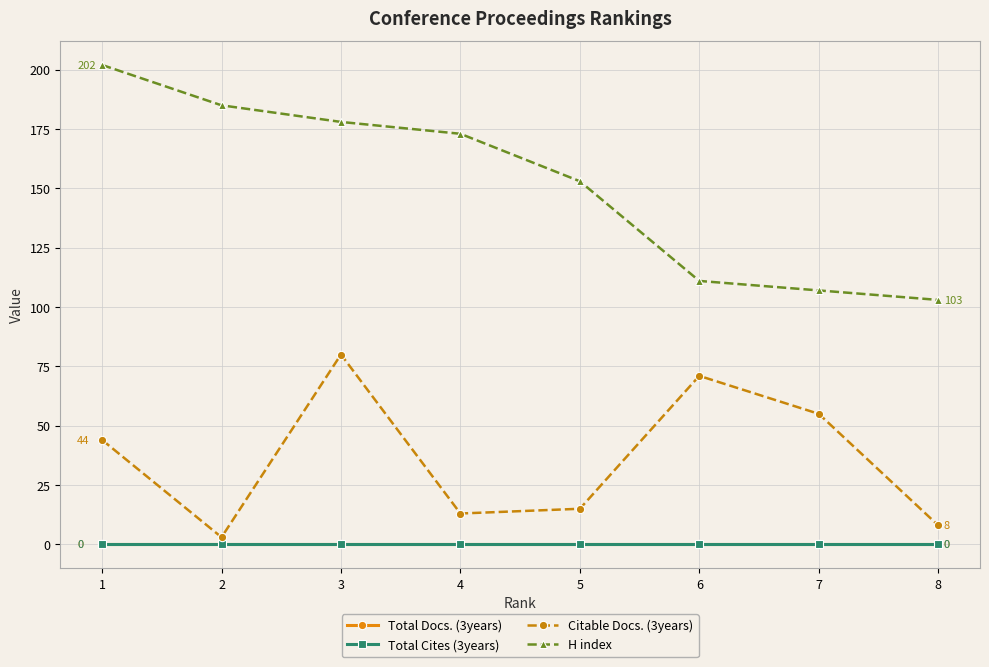

At how many categories does at least one series exceed 76?

8